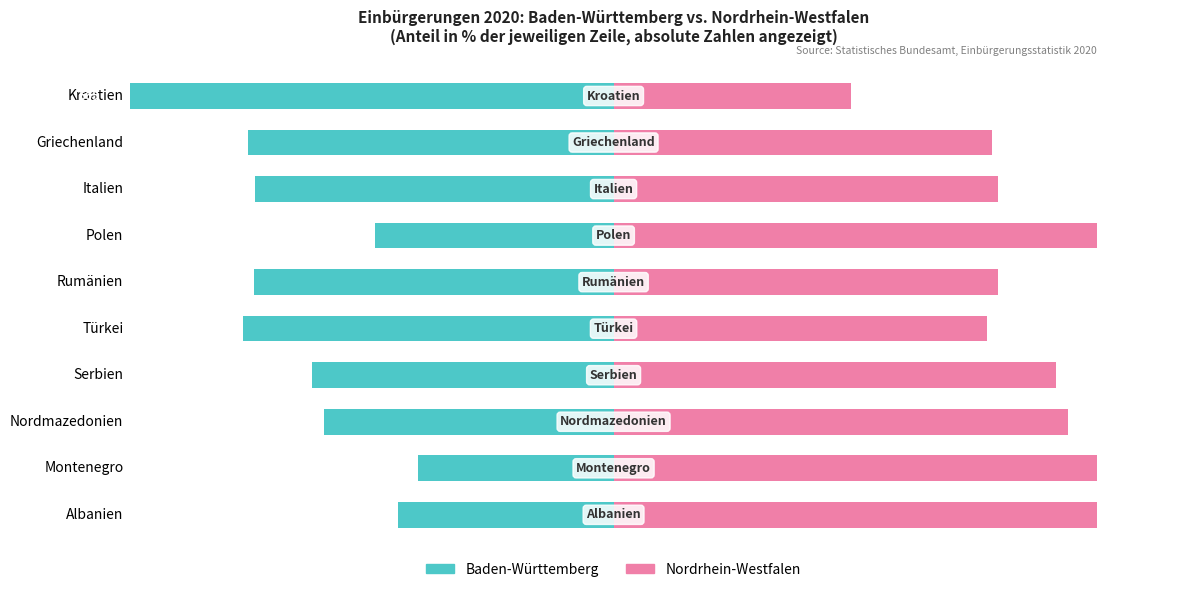

Reading right to left, extract all data points from this chart.

Baden-Württemberg: -68.1	-49.1	-48.2	-32.1	-48.3	-49.8	-40.5	-38.9	-26.3	-29.0
Nordrhein-Westfalen: 31.9	50.9	51.8	67.9	51.7	50.2	59.5	61.1	73.7	71.0